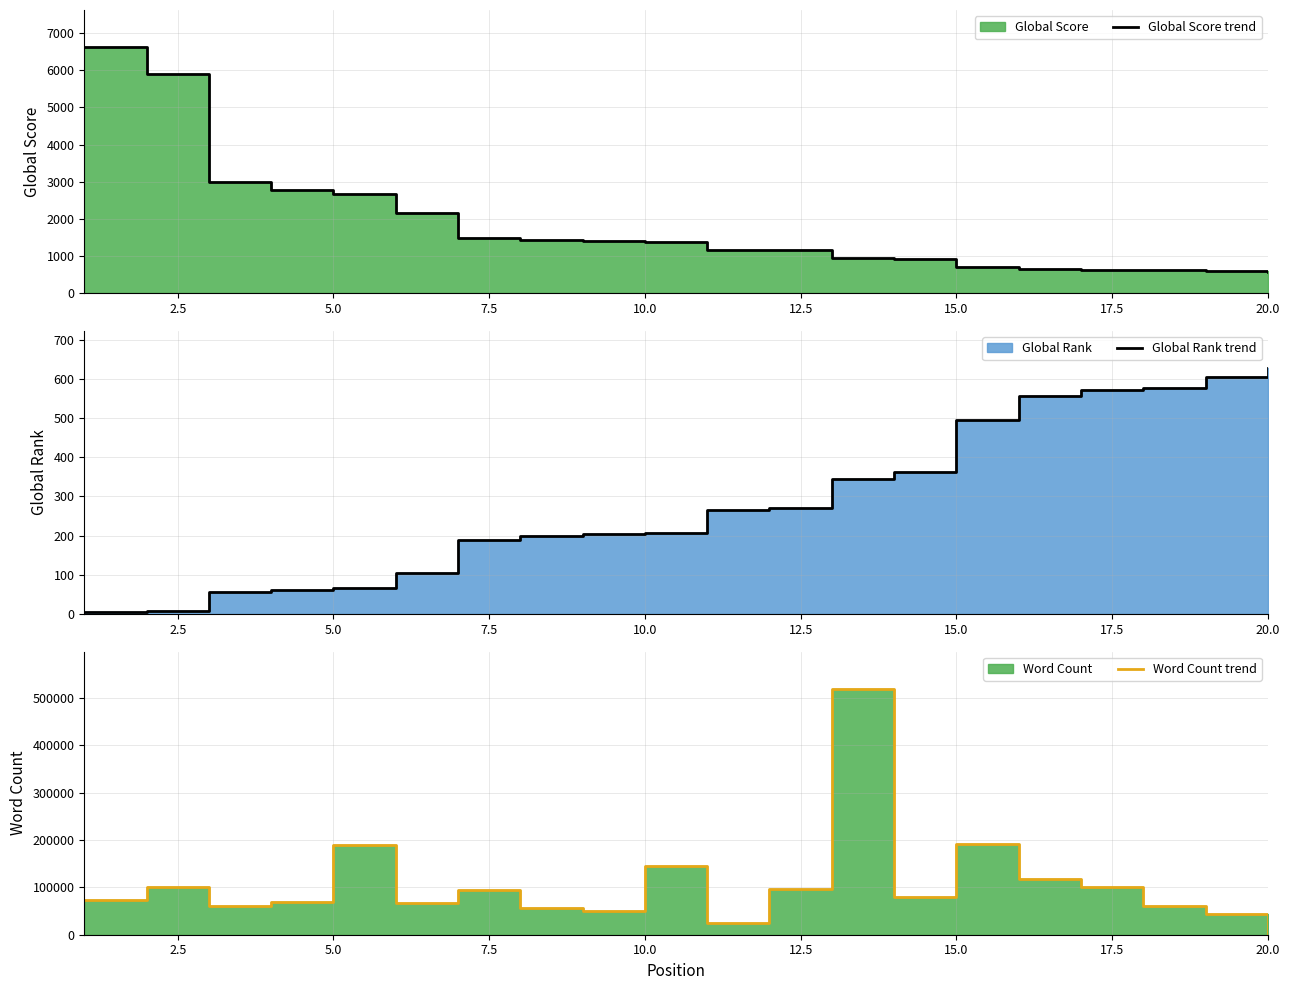

Between 15.0 and 5.0, which is larger?

5.0